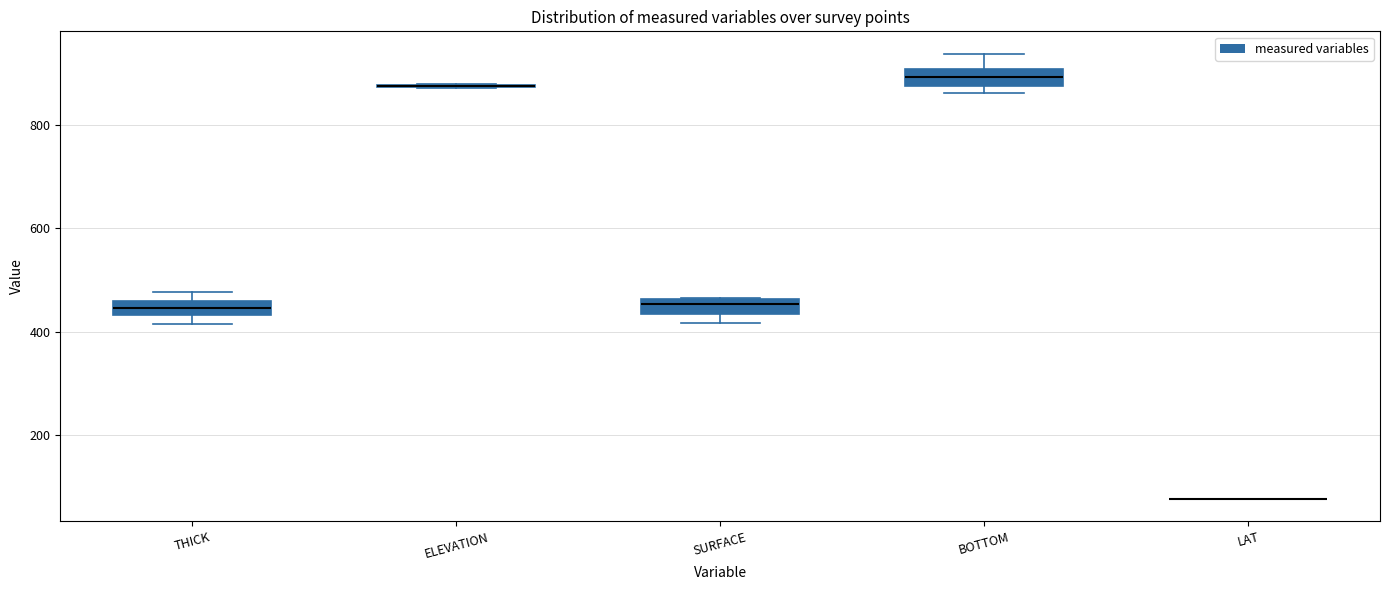

Where is the lower edge of the box for SURFACE on the y-axis? The values are not printed on the chart, so give them approximately, as read against the axis.

440